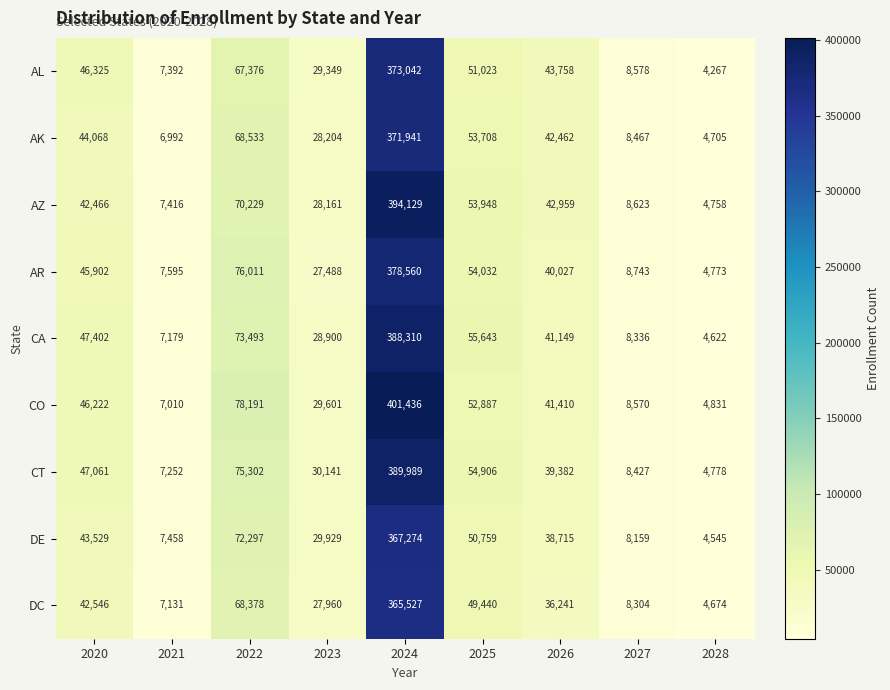

What is the total value across all series at 2023?

259733